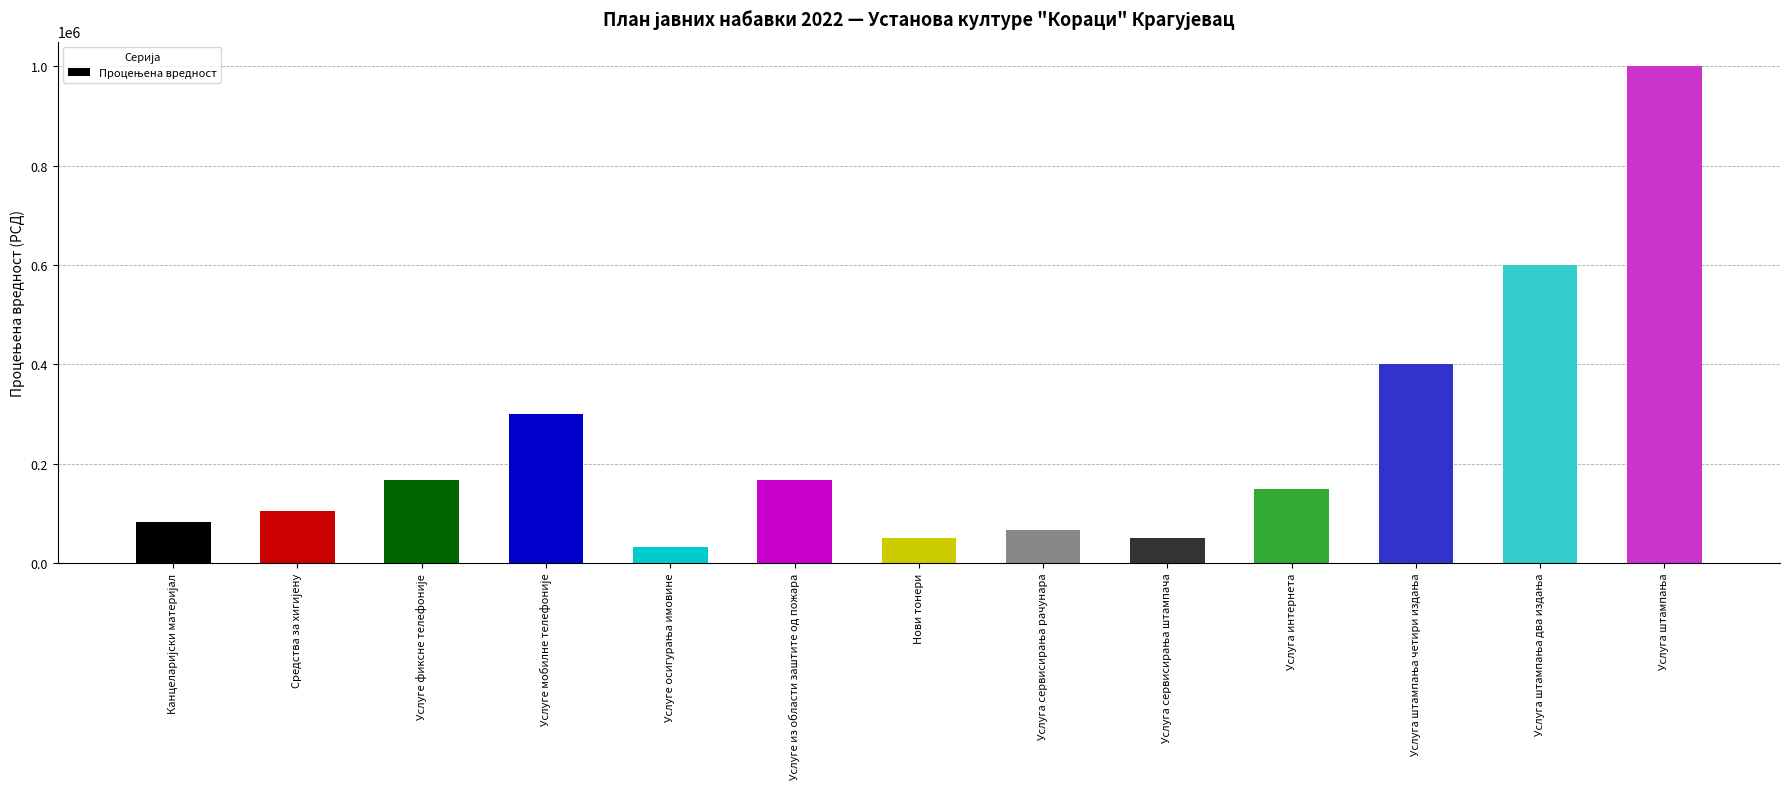

Is it true that the value at Услуга интернета is 150000?

True